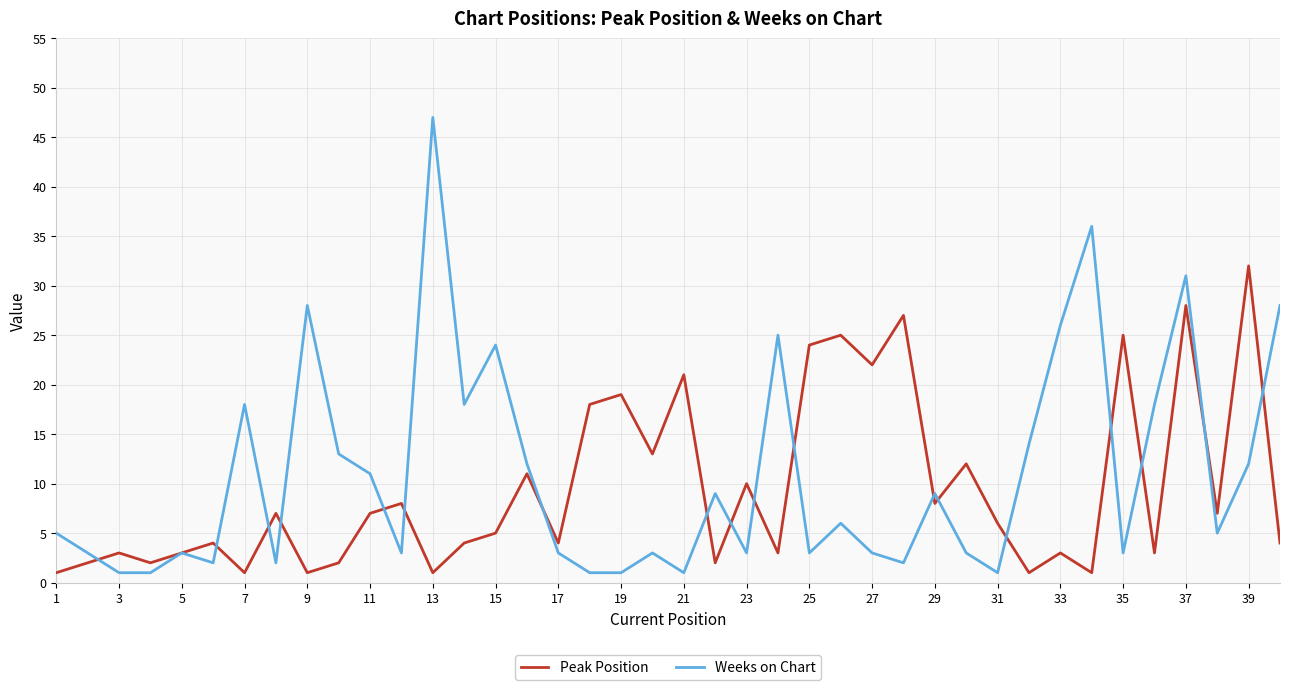

After their last crossing, which series has the higher values: Weeks on Chart or Peak Position?

Weeks on Chart